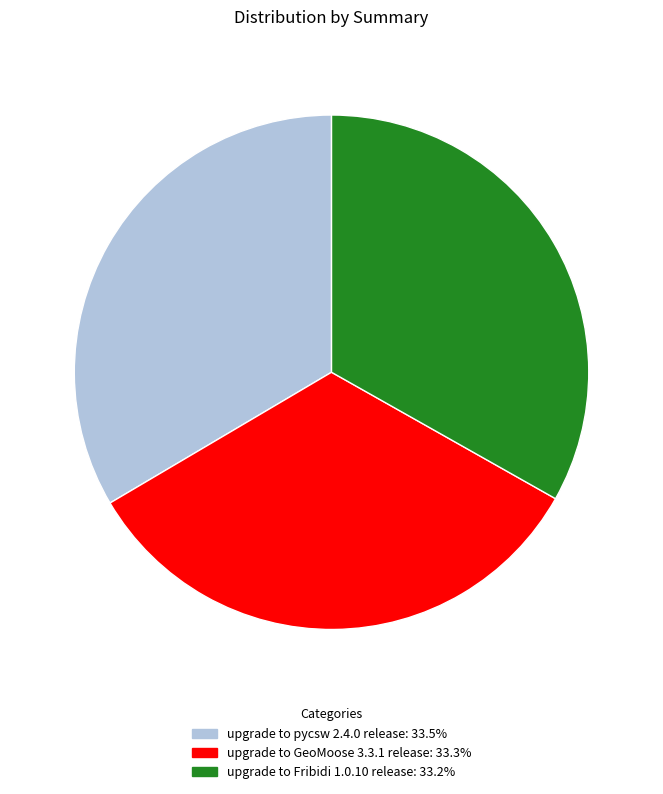

Combined, do upgrade to GeoMoose 3.3.1 release and upgrade to pycsw 2.4.0 release account for over 50%?

Yes